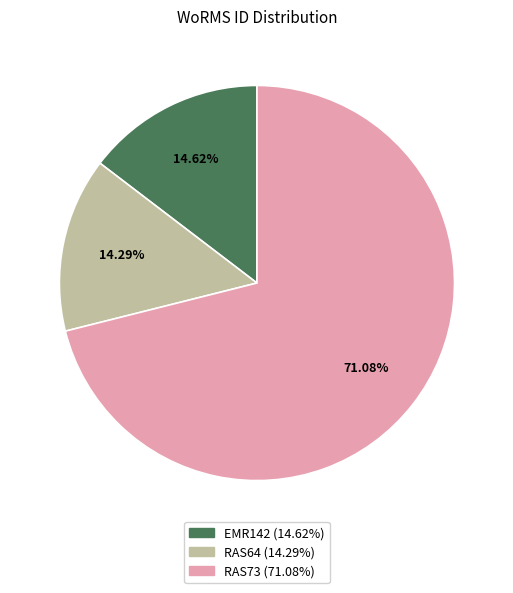

Do EMR142 and RAS73 together represent more than half of the pie?

Yes